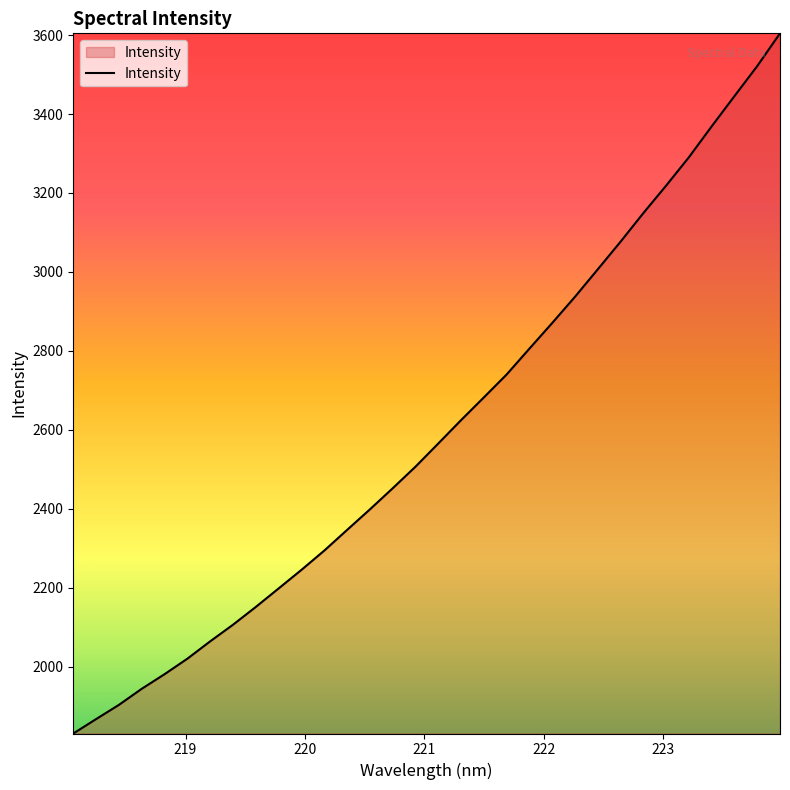

What is the difference between the maximum and minimum values?

1774.3